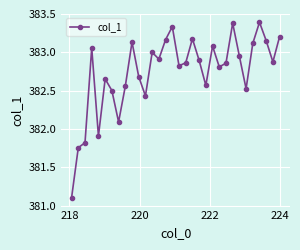

What is the minimum value shown in the chart?

381.1